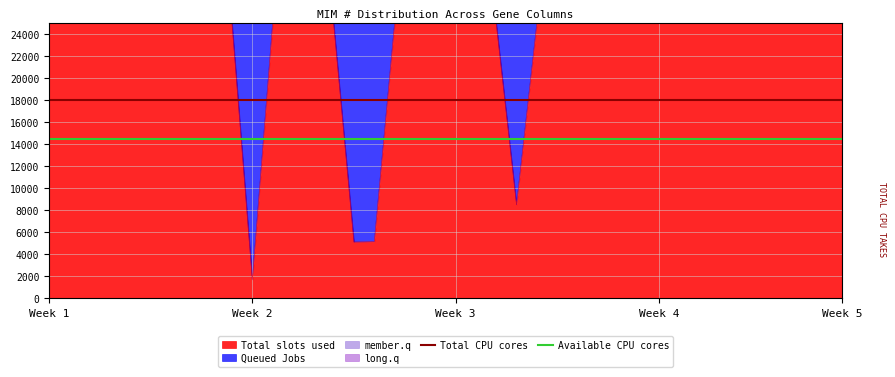

What value does the Available CPU cores series have at Week 1?

14500